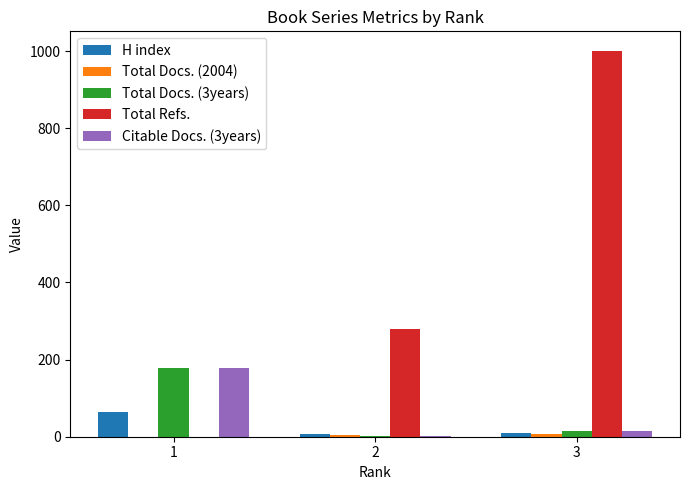

The value of Total Refs. at 1 is 0. True or false?

True